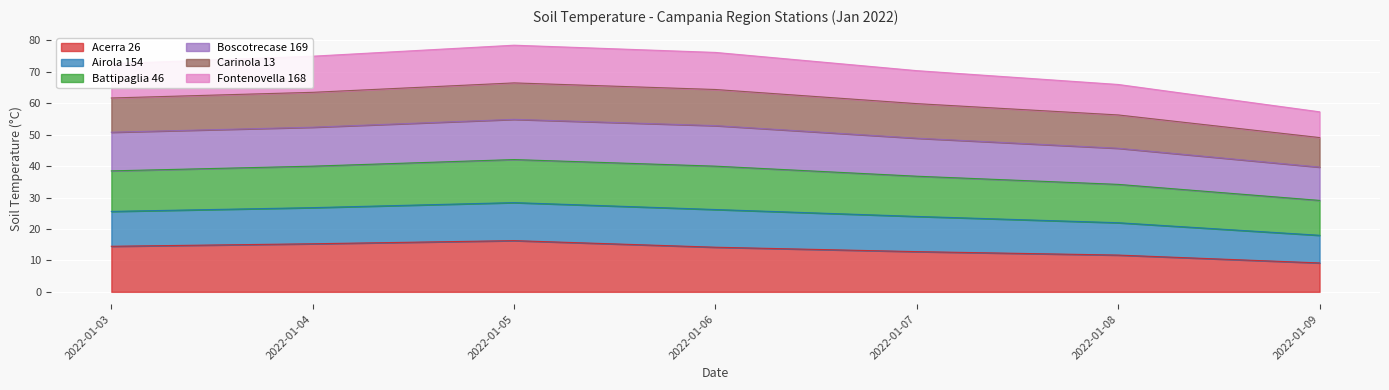

Where is the first local maximum for Airola 154?

2022-01-05